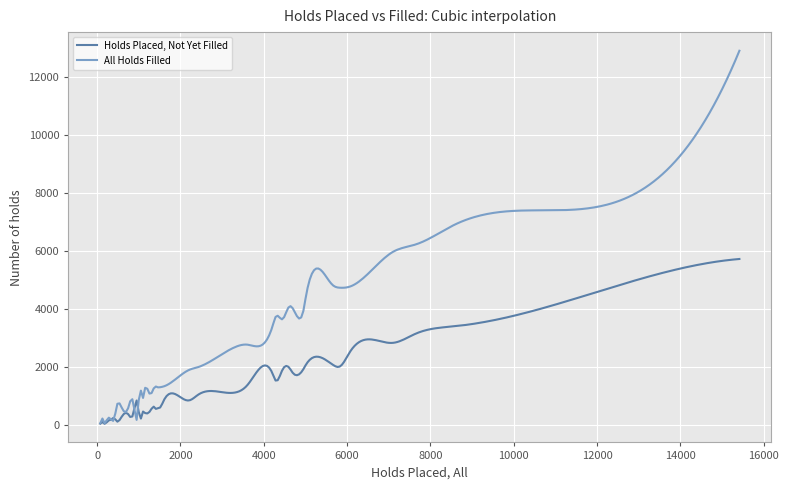

What is the maximum value shown in the chart?

12914.0